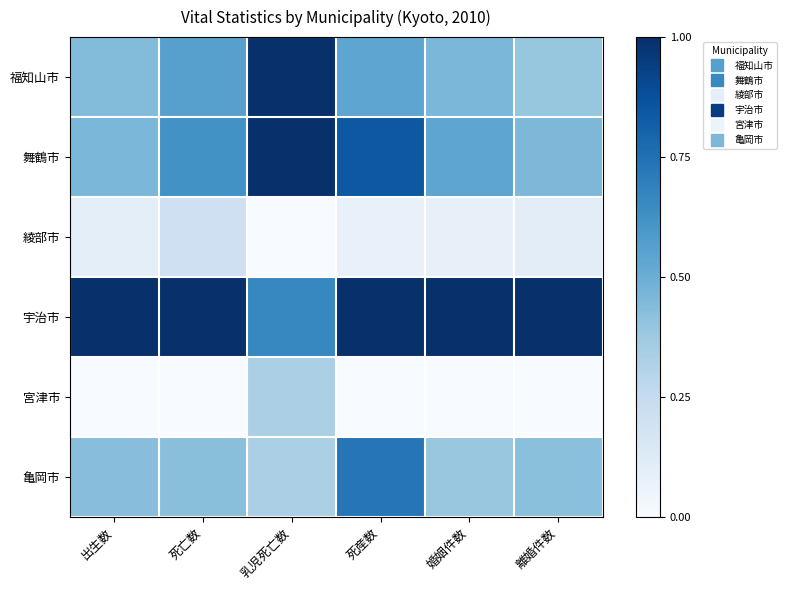

Rank the series by their maximum value, from highest to lowest.

福知山市, 舞鶴市, 宇治市, 亀岡市, 宮津市, 綾部市